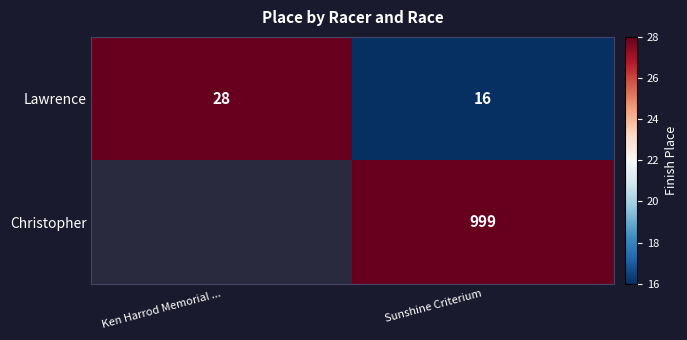

Is the value of Lawrence at Sunshine Criterium greater than the value of Christopher at Sunshine Criterium?

No